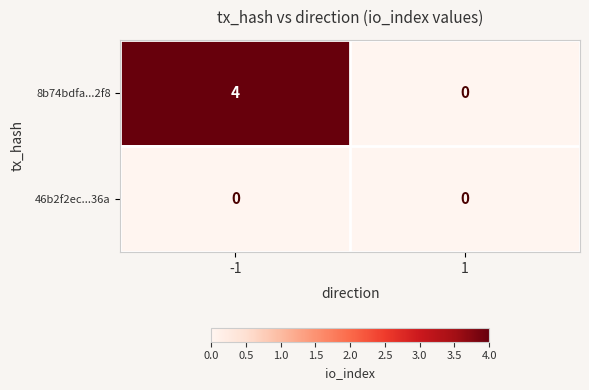

What is the greatest value displayed?

4